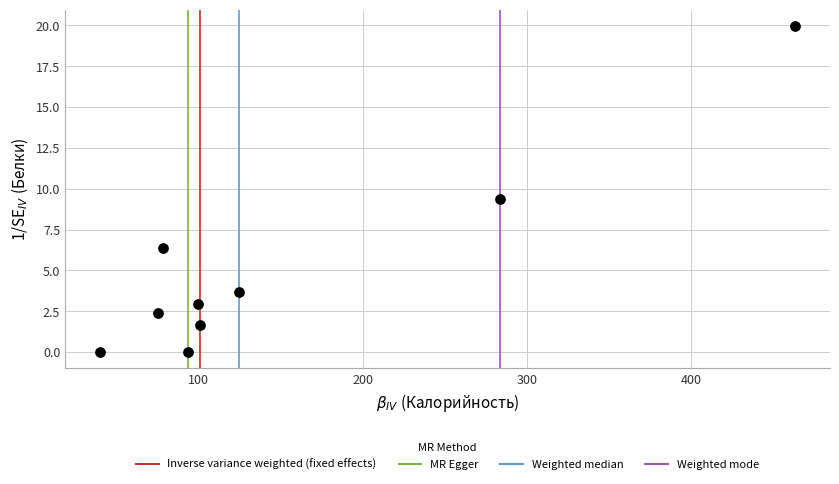

What is the average Y value?

5.2